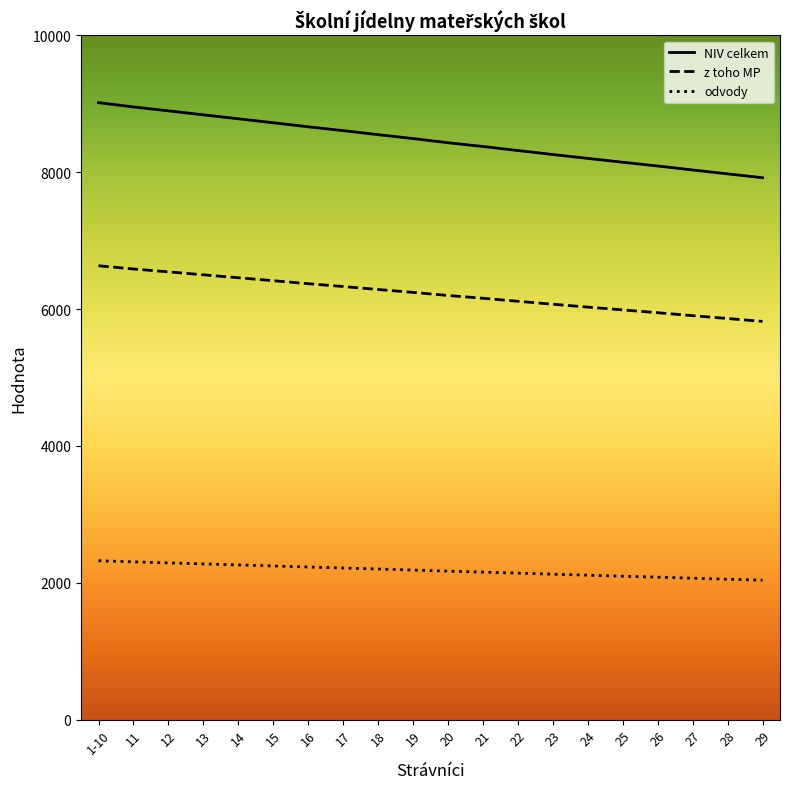

What is the sum of the NIV celkem values at 29 and 19?

16410